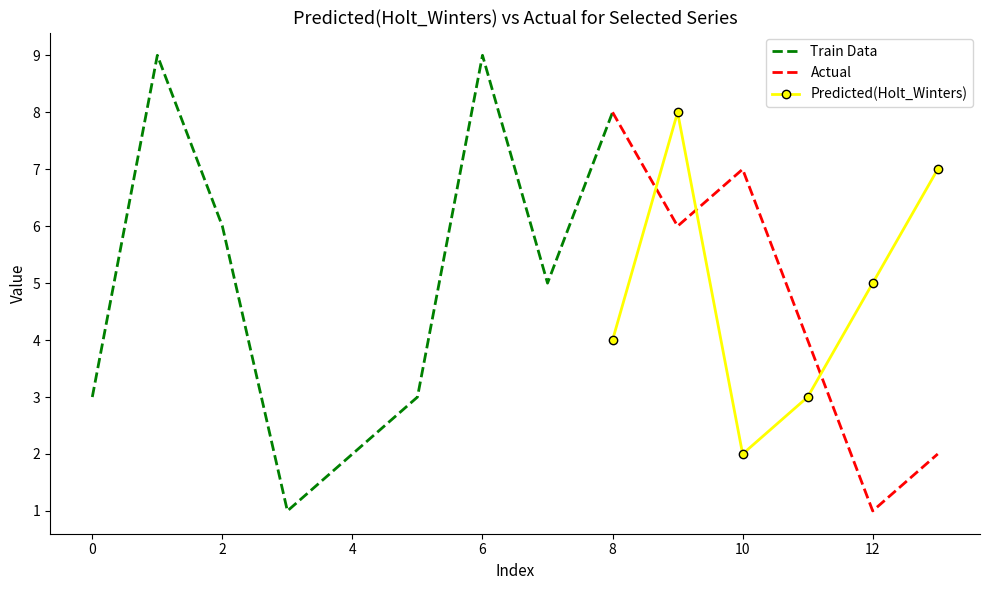

Which category has the lowest value in the Predicted(Holt_Winters) series?

10